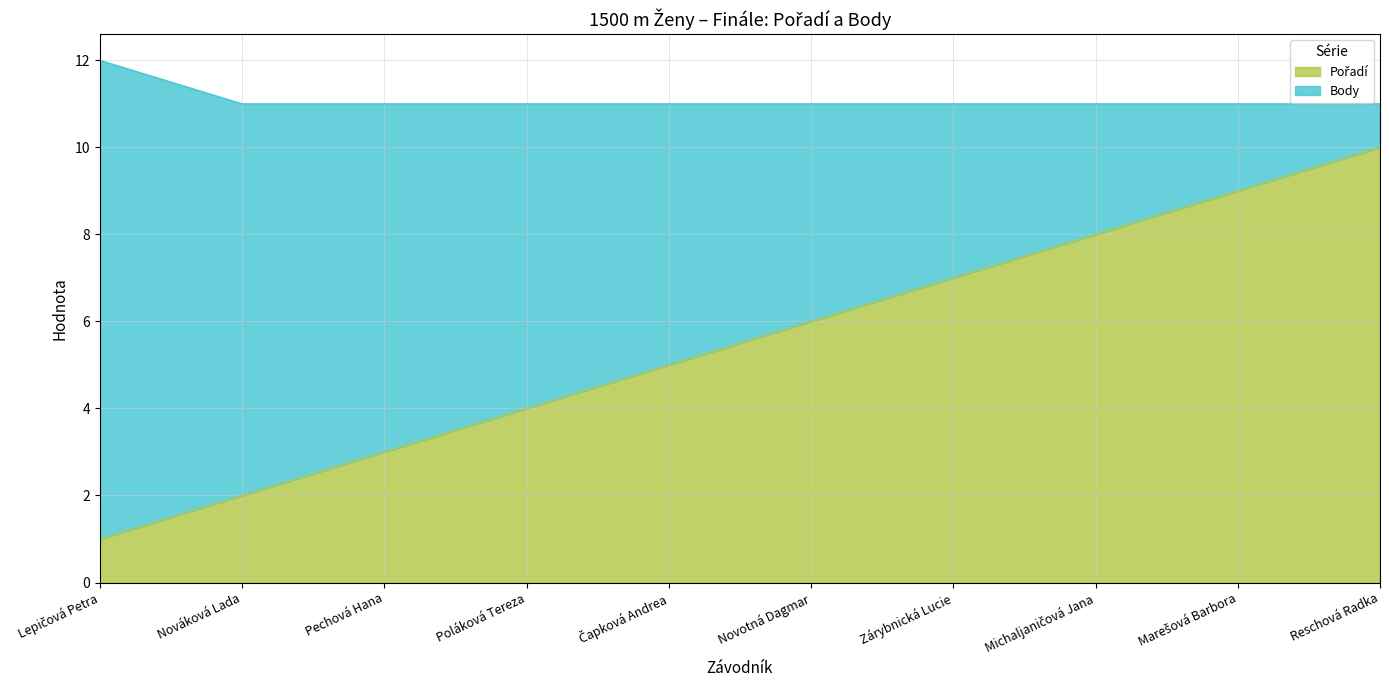

Count the number of categories in the chart.

10